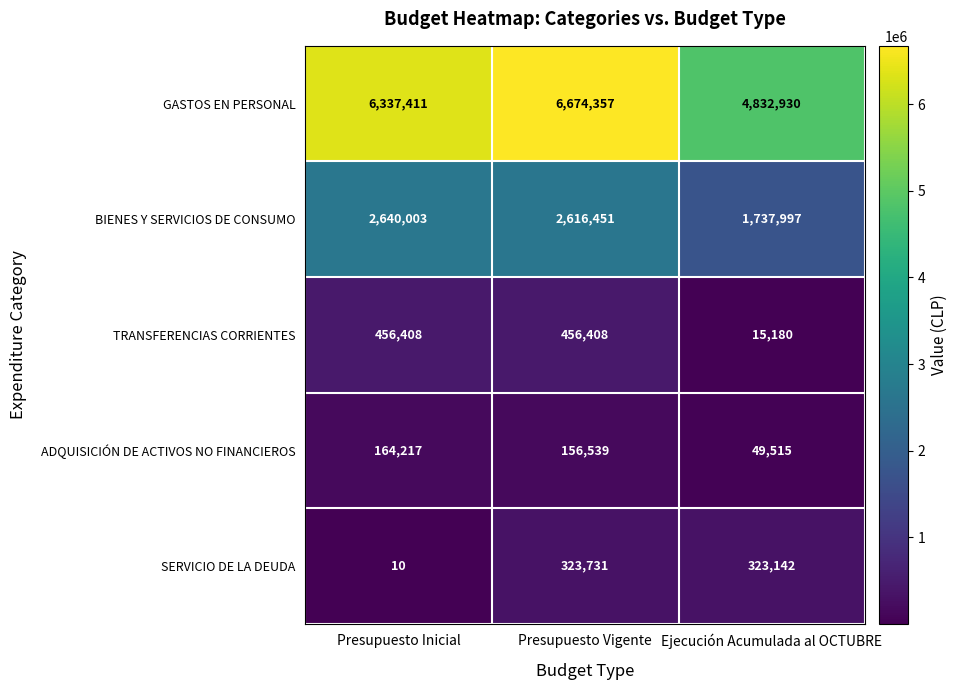

Rank the series by their maximum value, from highest to lowest.

GASTOS EN PERSONAL, BIENES Y SERVICIOS DE CONSUMO, TRANSFERENCIAS CORRIENTES, SERVICIO DE LA DEUDA, ADQUISICIÓN DE ACTIVOS NO FINANCIEROS